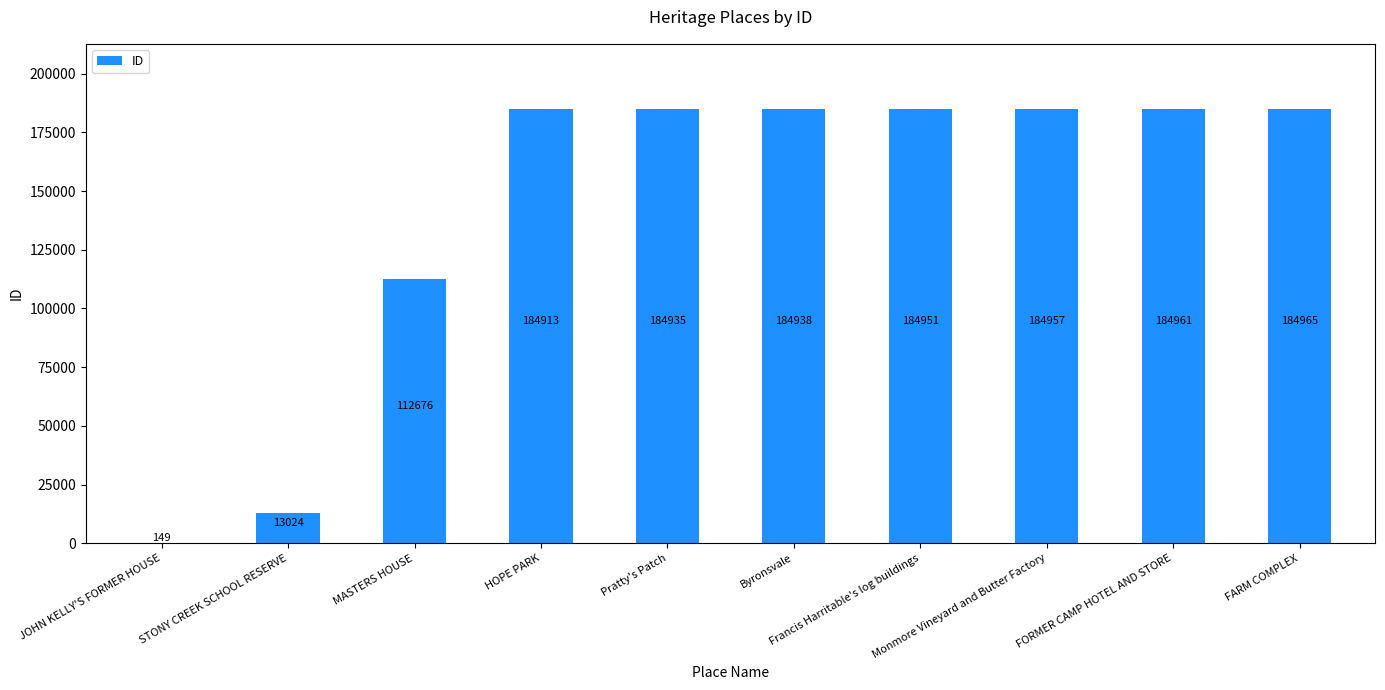

What is the ratio of the value at Pratty's Patch to the value at JOHN KELLY'S FORMER HOUSE?

1241.2